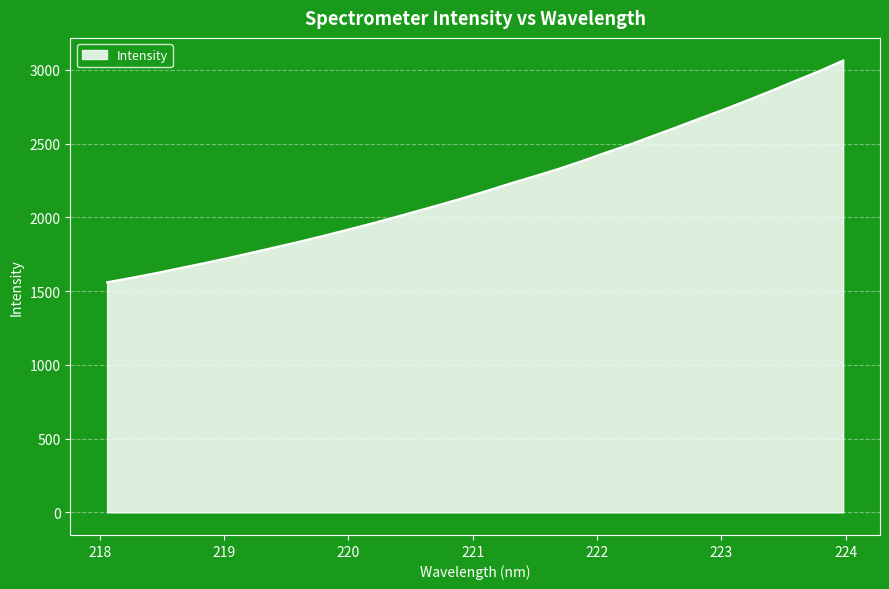

What is the smallest value displayed?

1559.8